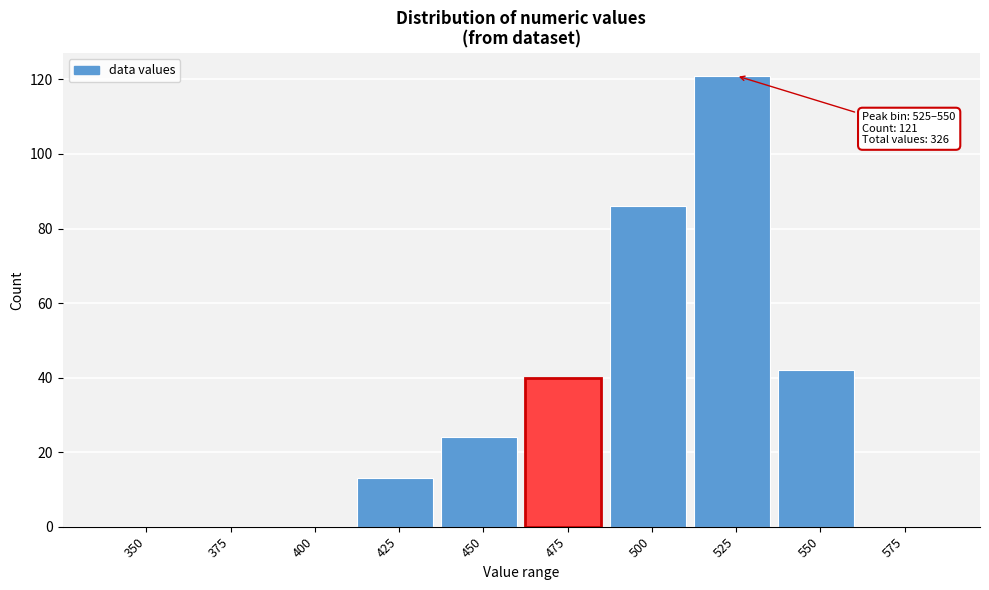

Reading left to right, transcribe all the data shown in this chart.

350=0	375=0	400=0	425=13	450=24	475=40	500=86	525=121	550=42	575=0